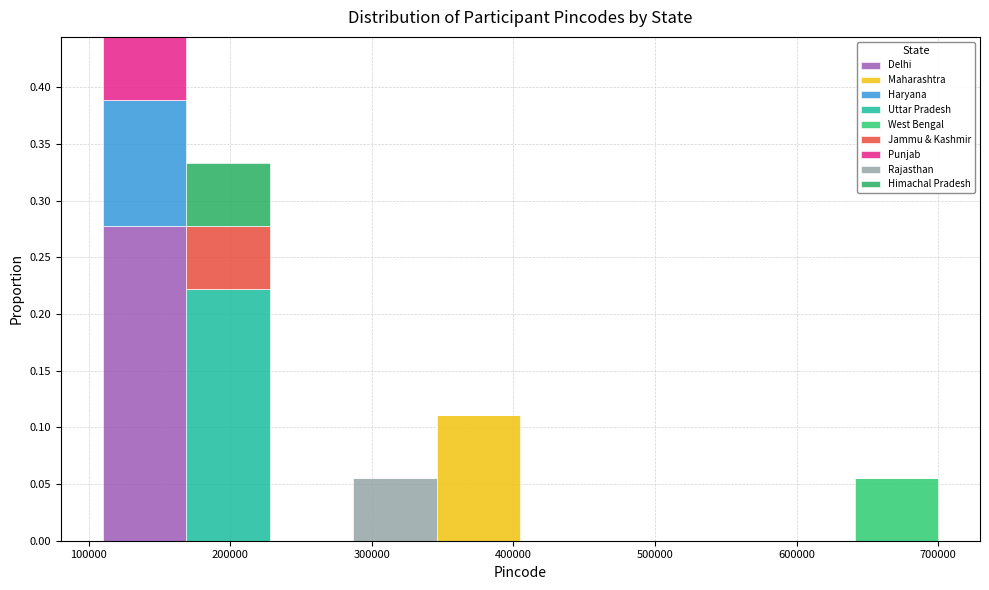

What is the total height of the stacked bar covering 170000 to 230000 on the x-axis? Neither the bar edges nor the heights are printed on the chart, so give them approximately, as read against the axes.

0.335